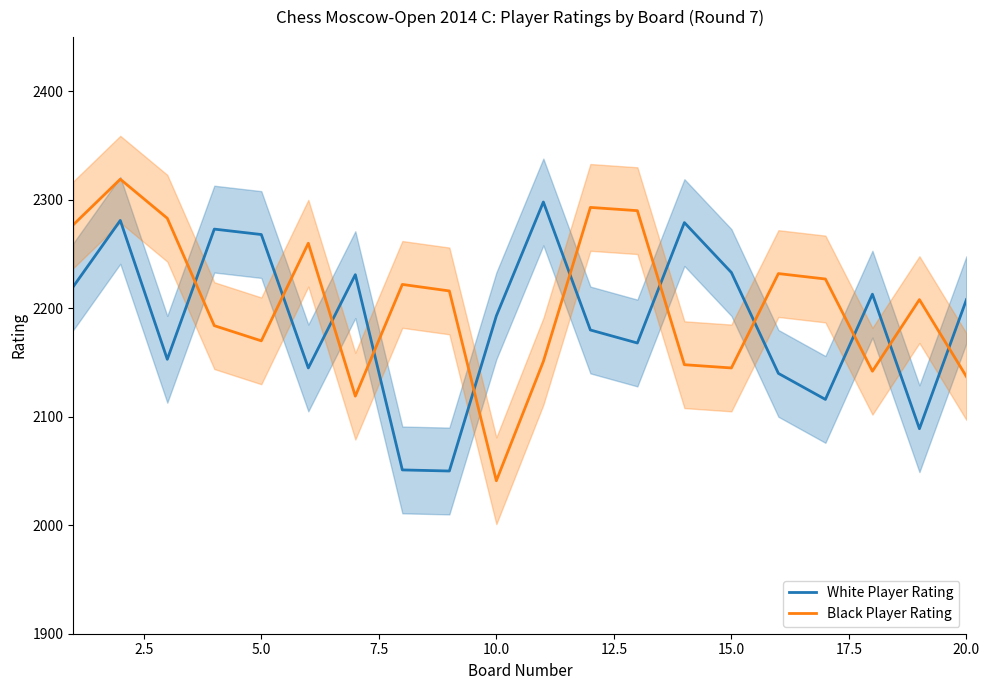

How many data points does each series have?

20